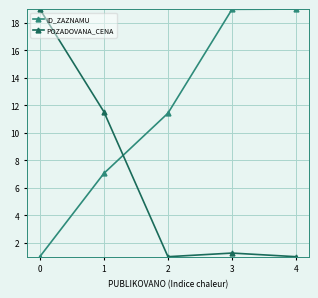

At how many categories does at least one series exceed 17?

3